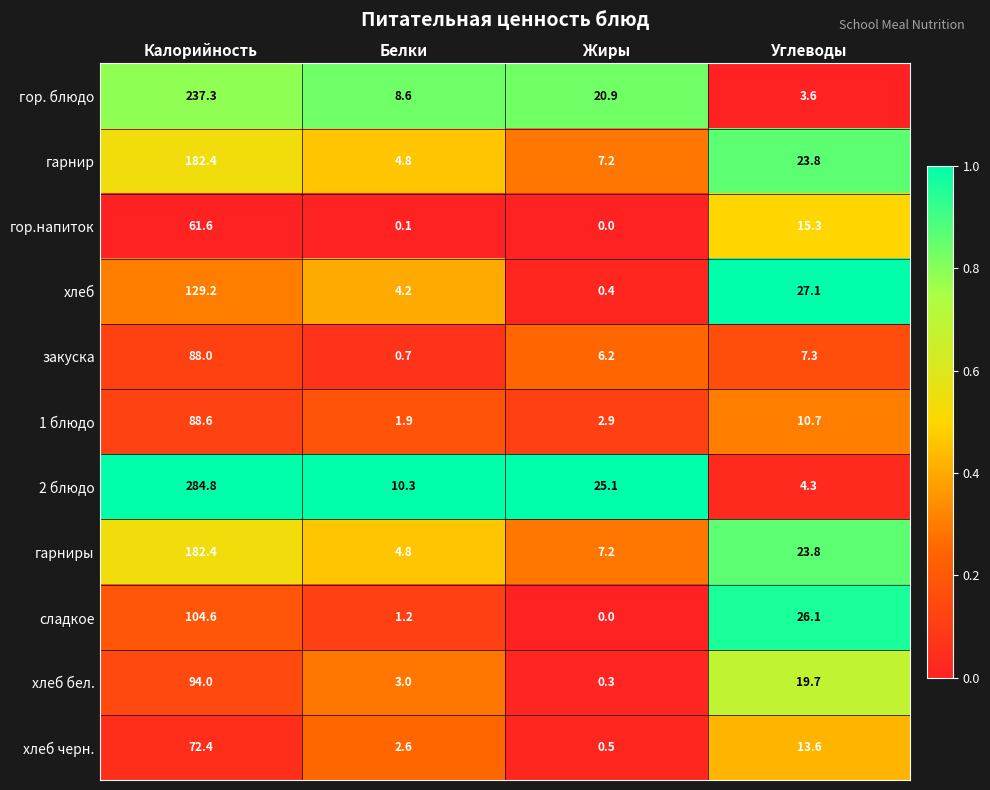

What is the sum of all сладкое values?

131.9